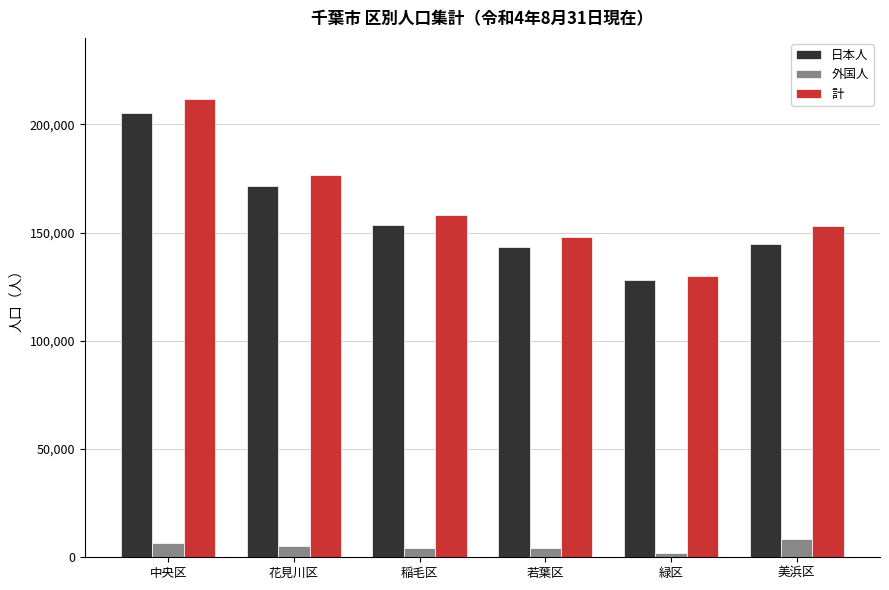

How many bars are there in each group?

3